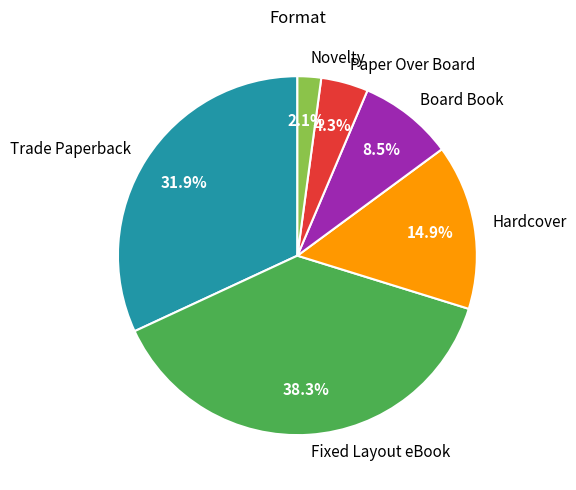

How many segments does this pie chart have?

6